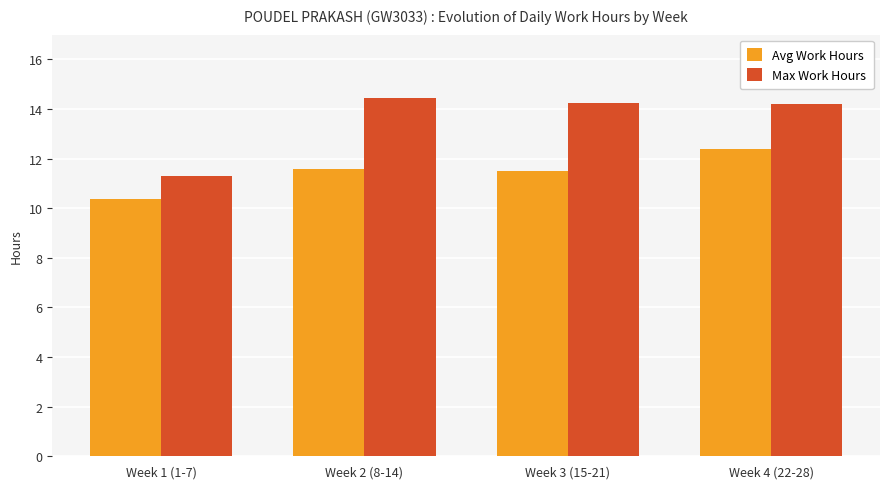

List the series in order of their overall mean, highest first.

Max Work Hours, Avg Work Hours